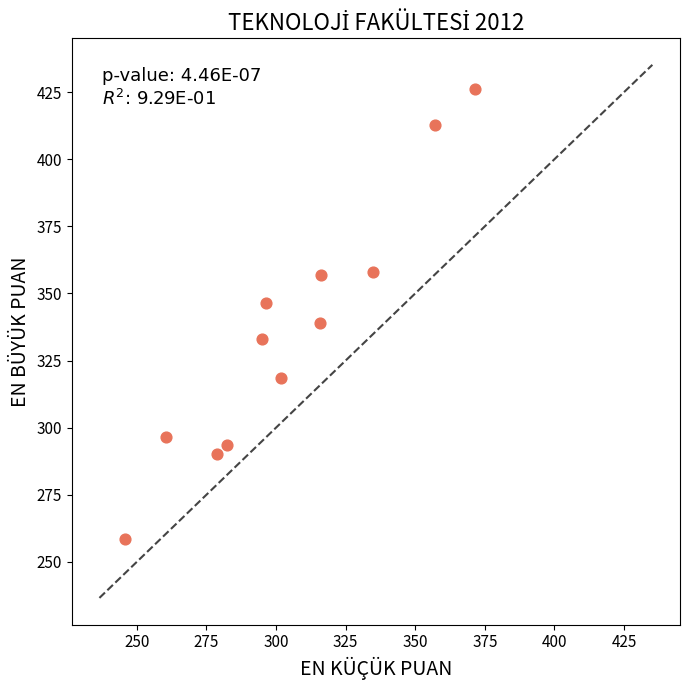

What is the range of Y values (max minus min)?

167.6